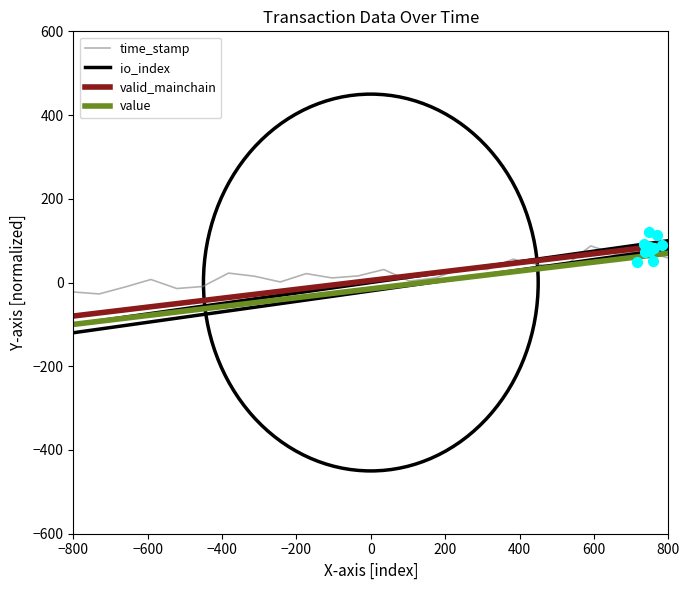

At which category is the sum across all series the highest?

800